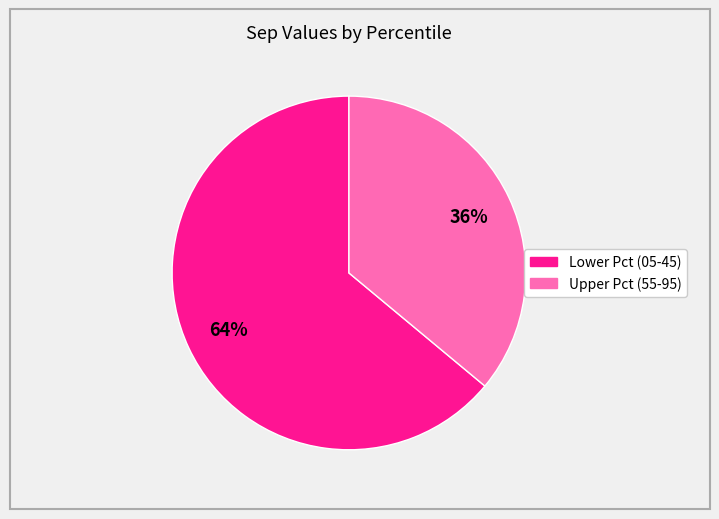

Does any single category account for the majority?

Yes